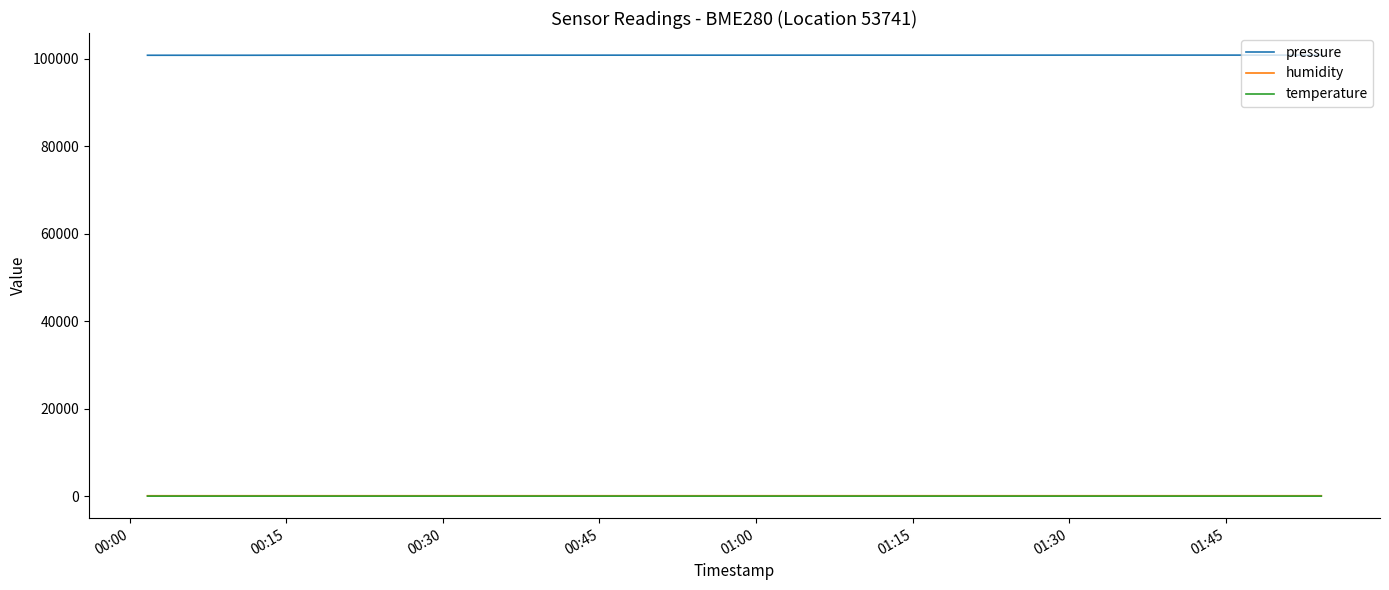

What is the minimum value for pressure?

100845.2